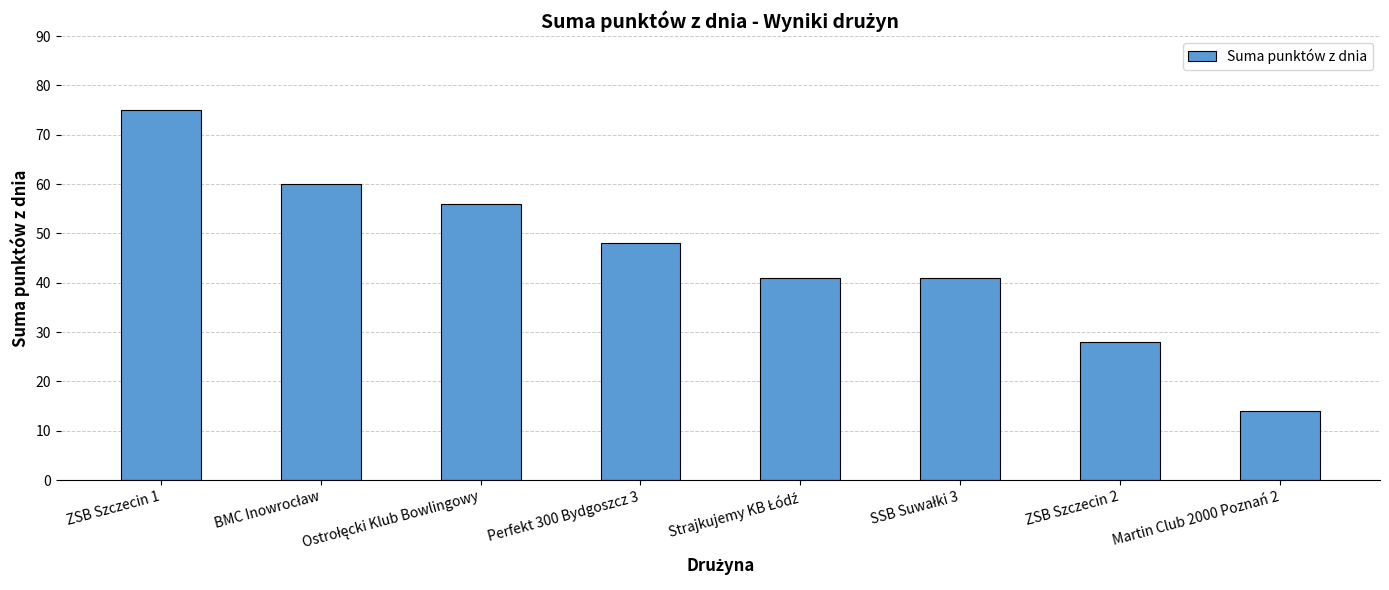

What is the ratio of the value at ZSB Szczecin 2 to the value at ZSB Szczecin 1?

0.4